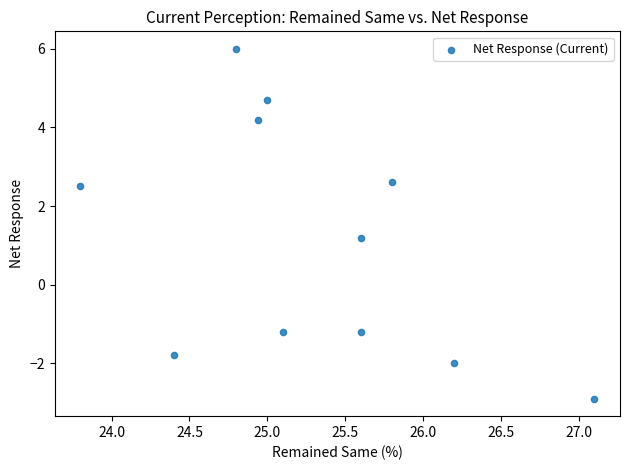

What is the average X value?

25.3